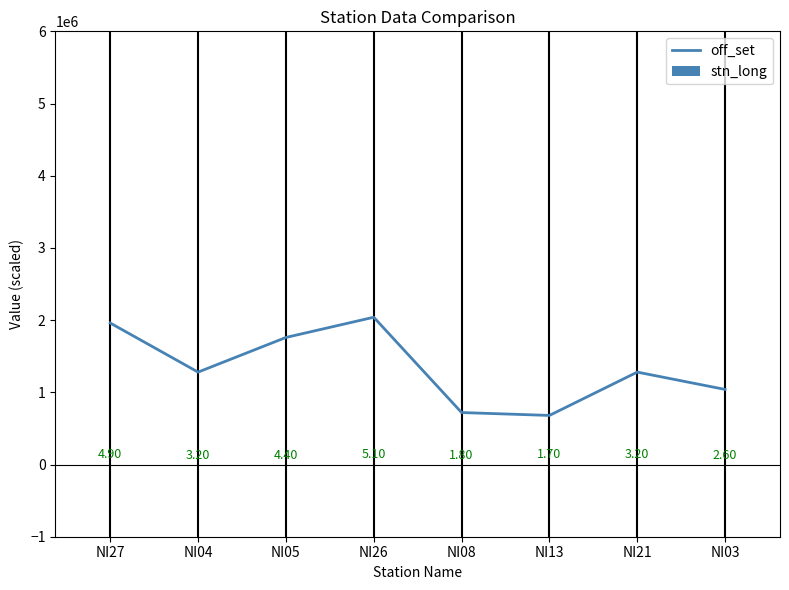

What are all the series names shown in the legend?

off_set, stn_long